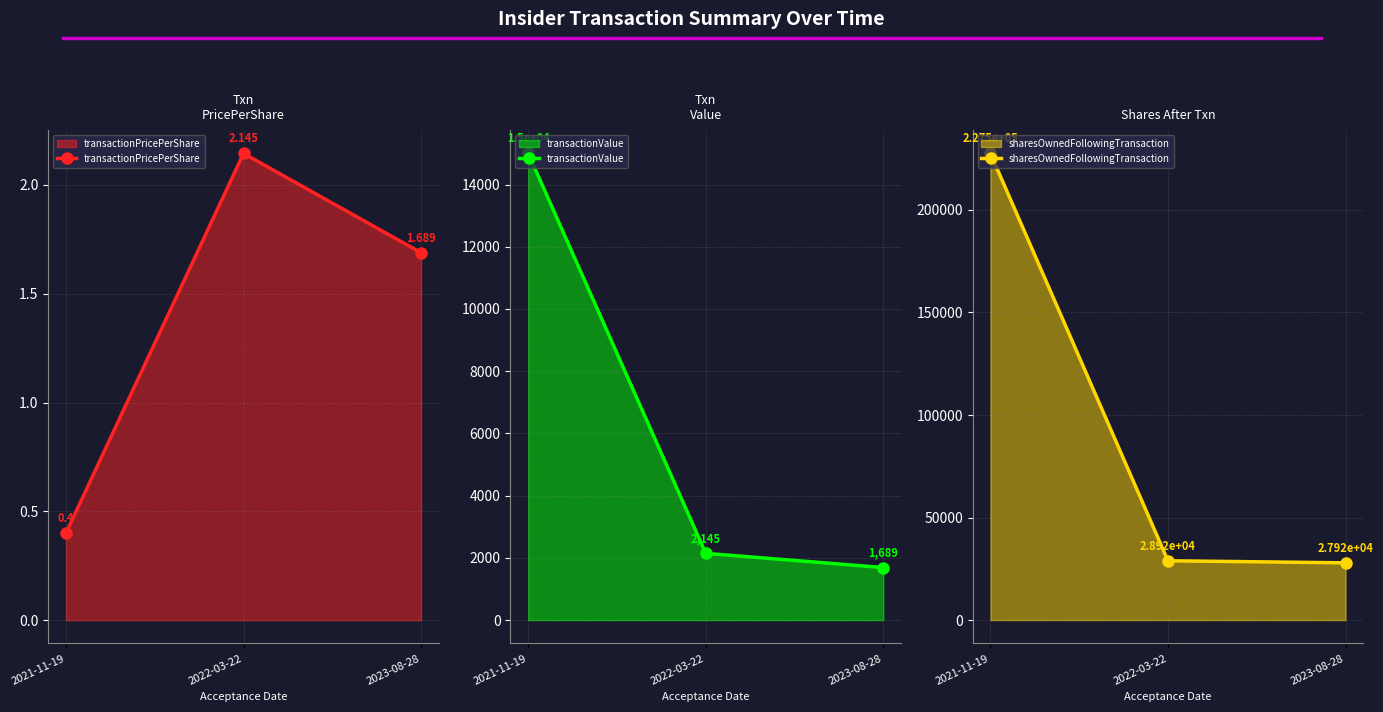

Between 2021-11-19 and 2022-03-22, which series saw the biggest shift?

sharesOwnedFollowingTransaction